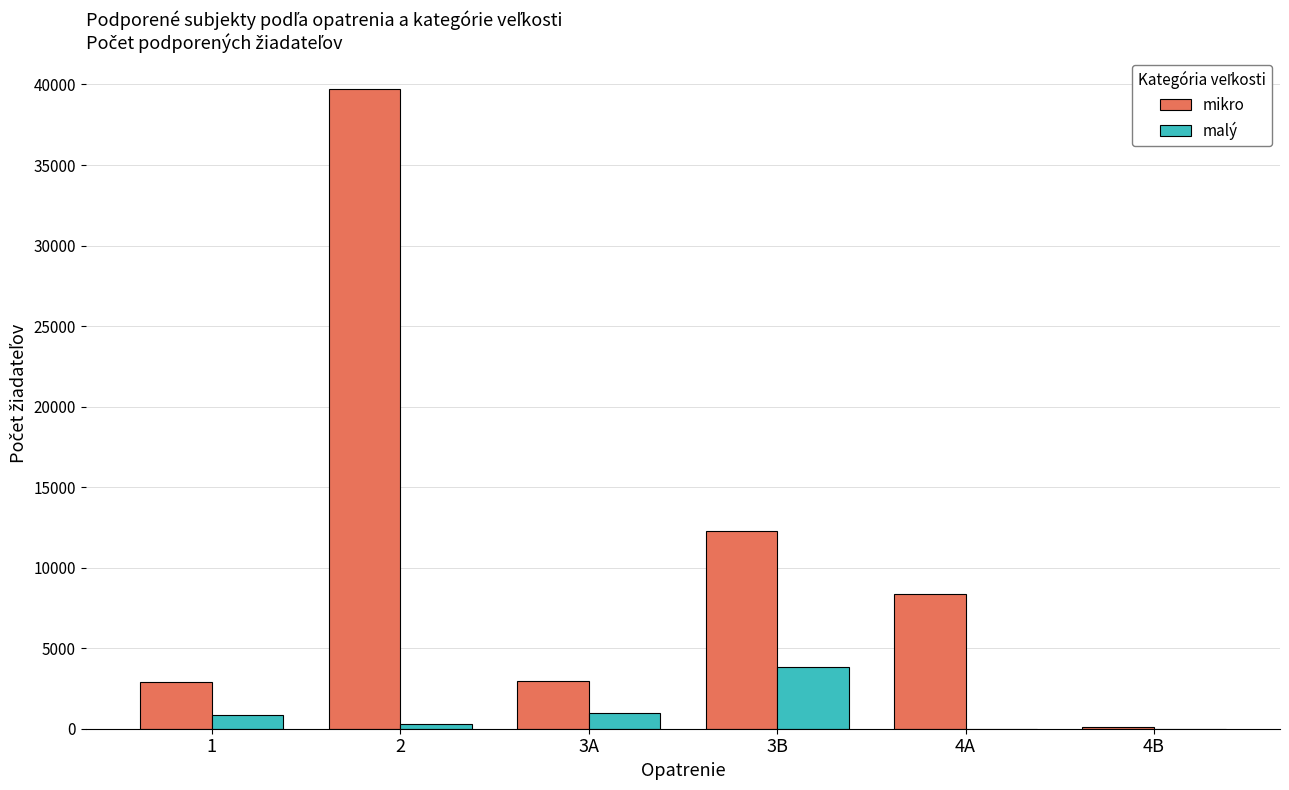

Which series changed the most between 1 and 4A?

mikro